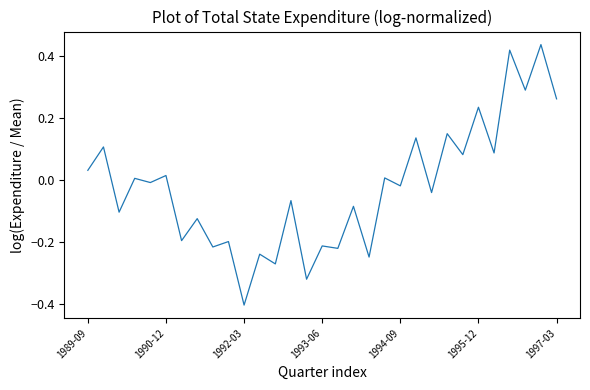

What is the minimum value shown in the chart?

-0.4